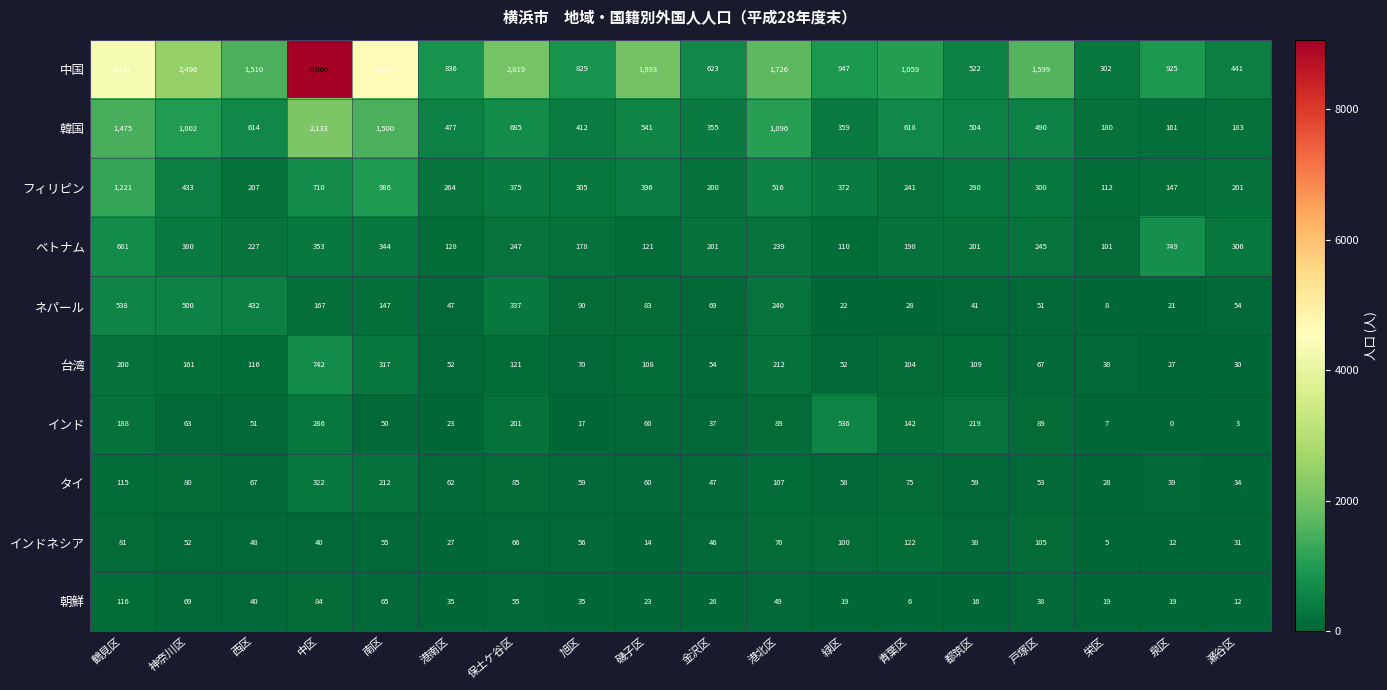

Is it true that 朝鮮 equals 16 at 都筑区?

True